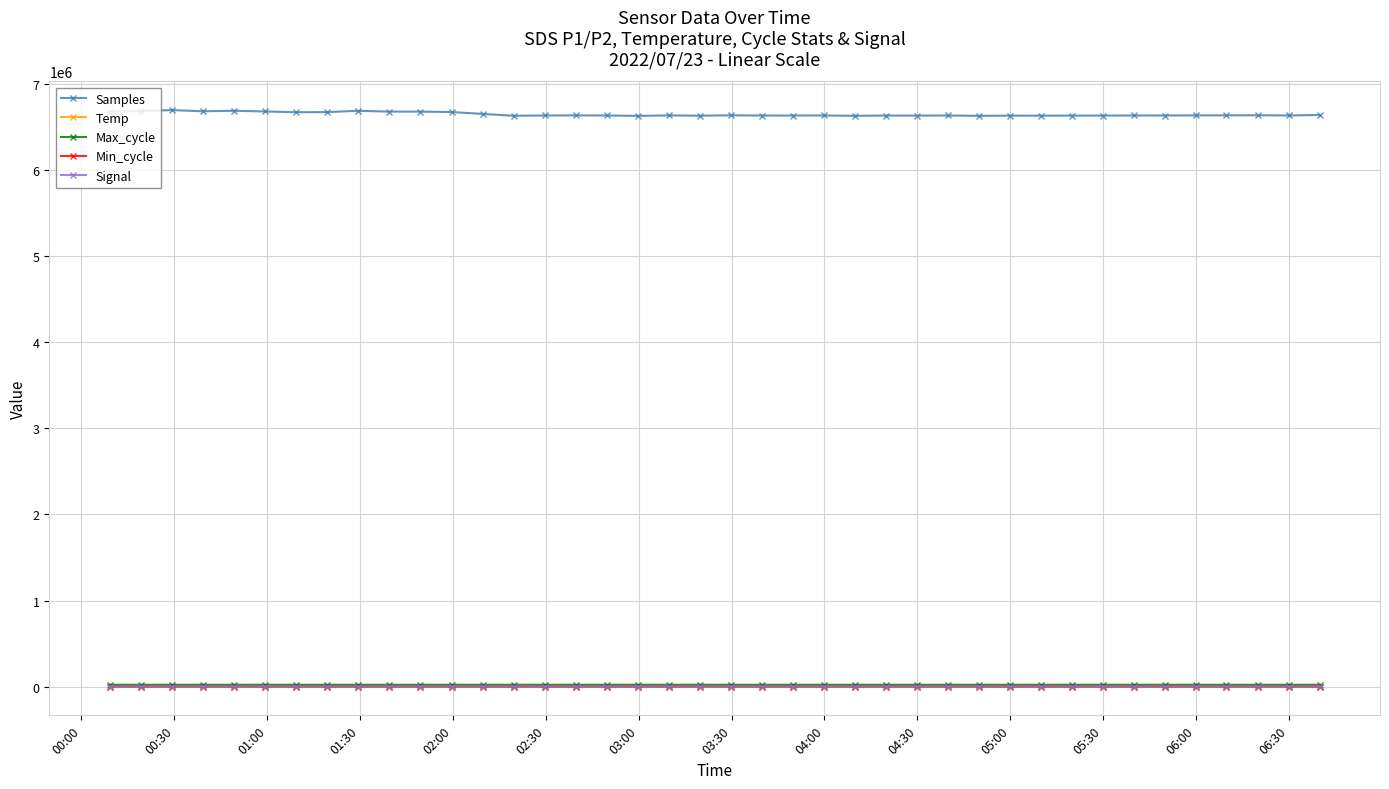

What is the highest value of the Samples series?

6701791.0